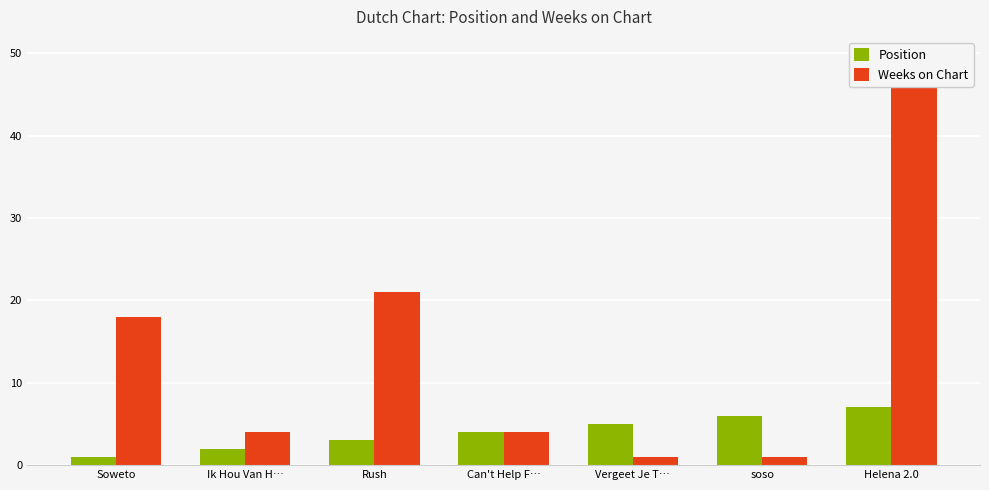

What position from the right is Rush?

5